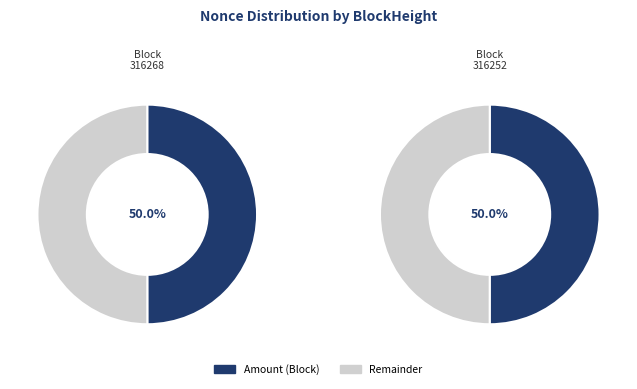

How many slices are in this pie chart?

2